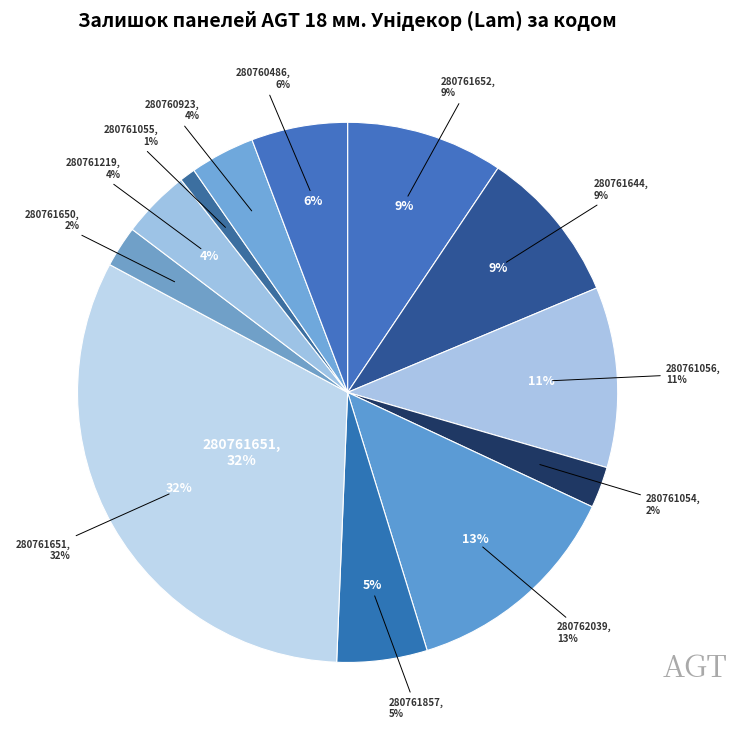

To the nearest percent, what is the combined percentage of 280761056 and 280762039?

24%